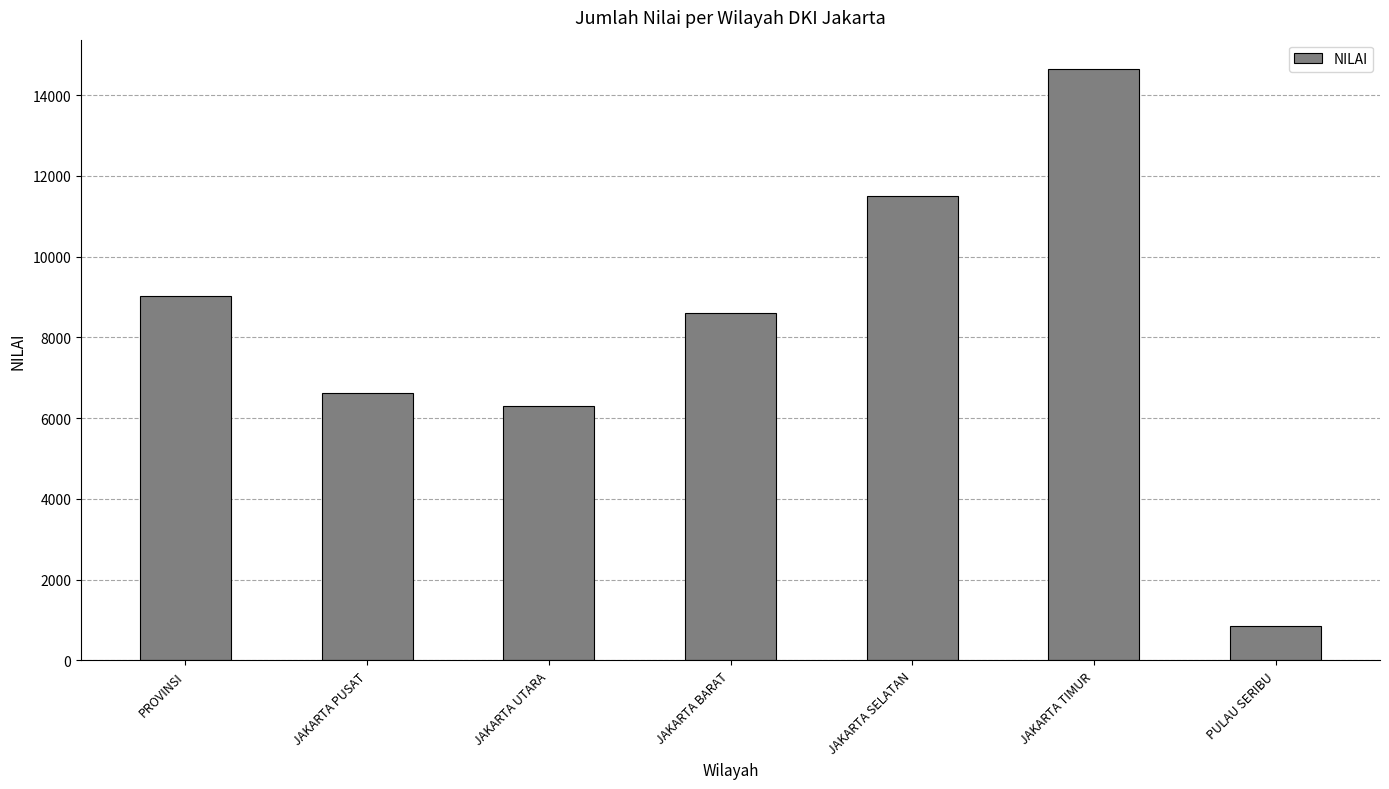

What is the change in value from JAKARTA BARAT to JAKARTA TIMUR?

+6049